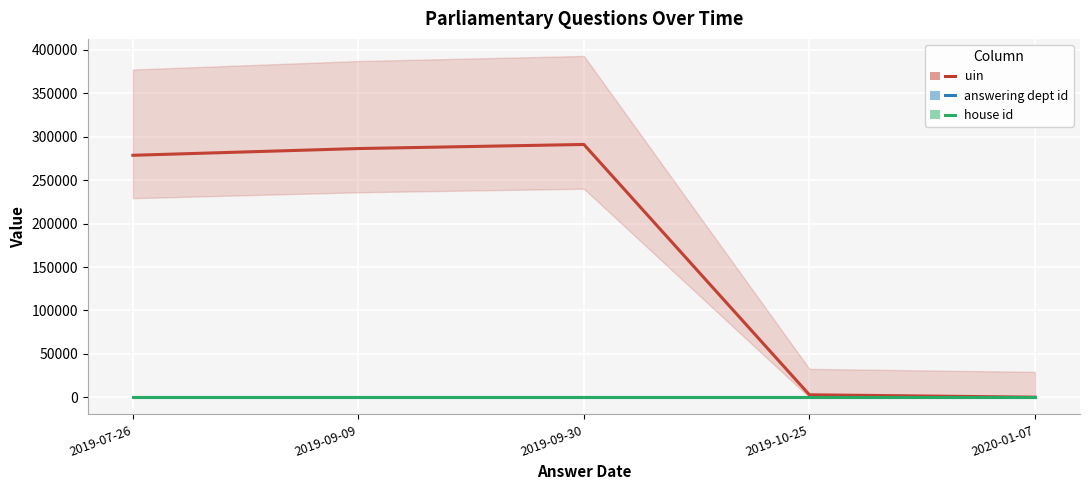

Rank the series by their maximum value, from highest to lowest.

uin, answering dept id, house id